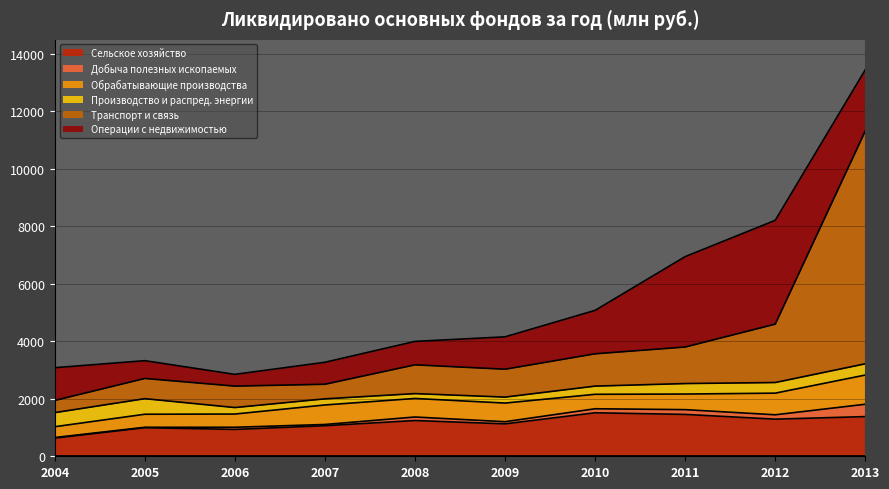

Between which two adjacent categories do Операции с недвижимостью and Обрабатывающие производства first intersect?

2005 and 2006